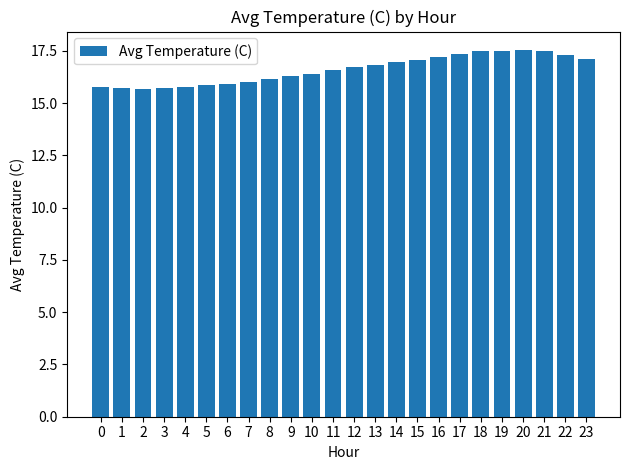

What is the maximum value shown in the chart?

17.6